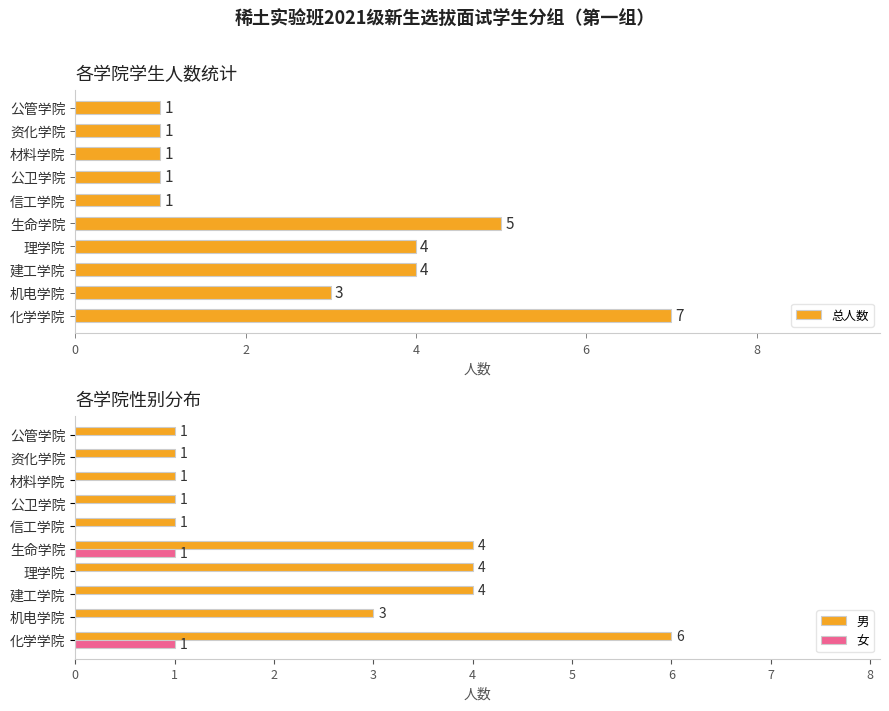

How many bars are there in total?

30